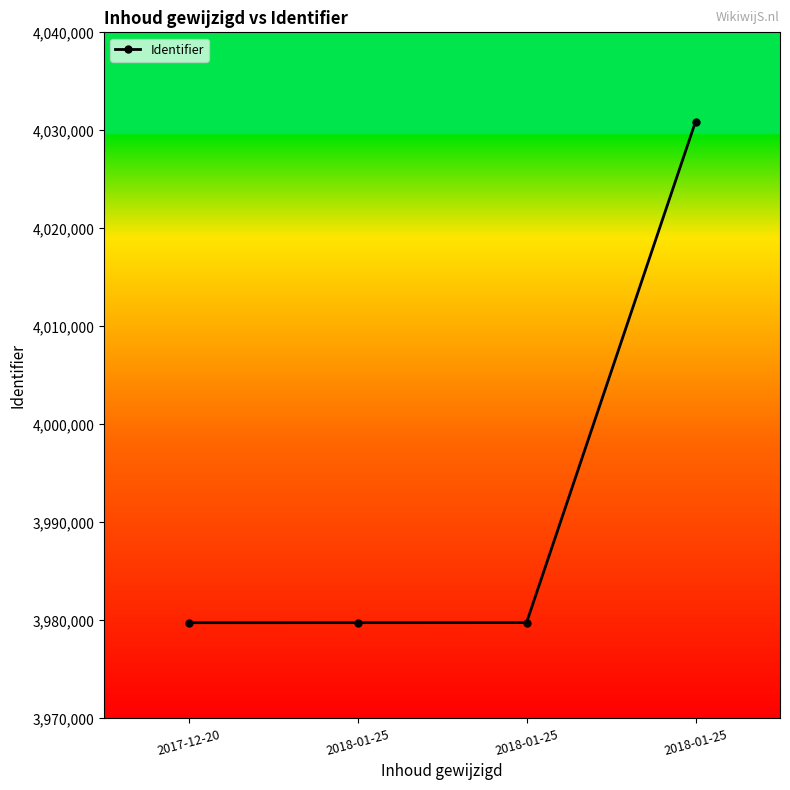

What is the difference between the maximum and second lowest values?

51119